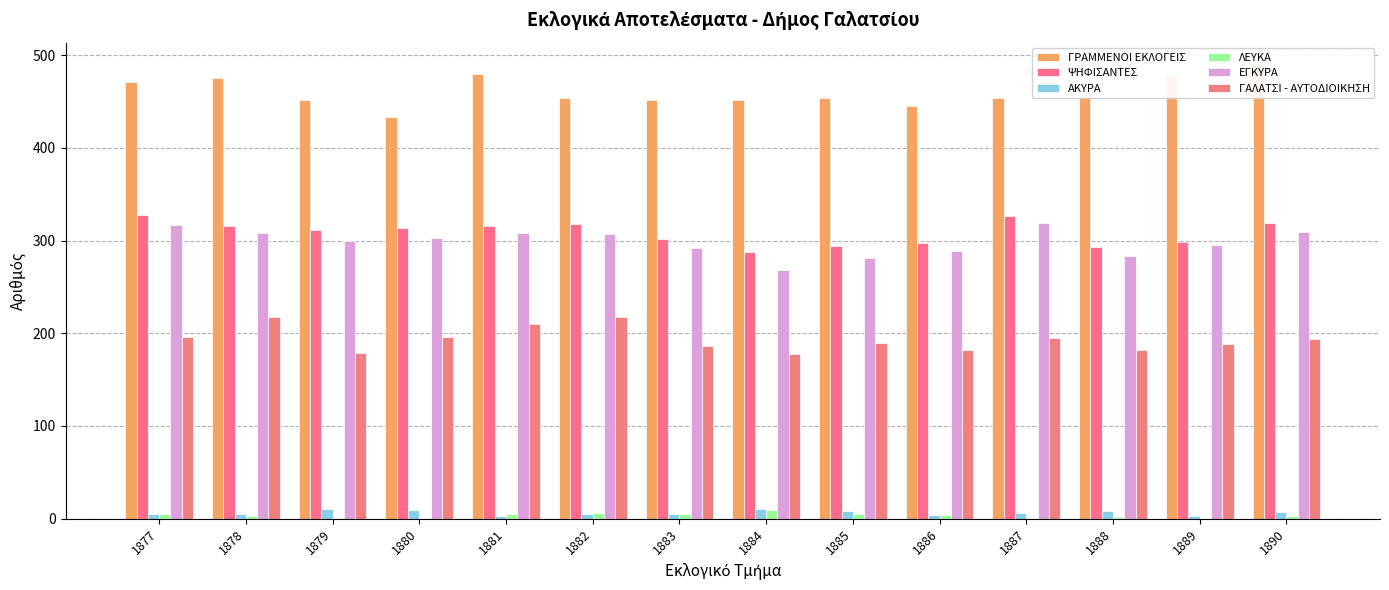

The ΑΚΥΡΑ series shows 3 at 1881. True or false?

True